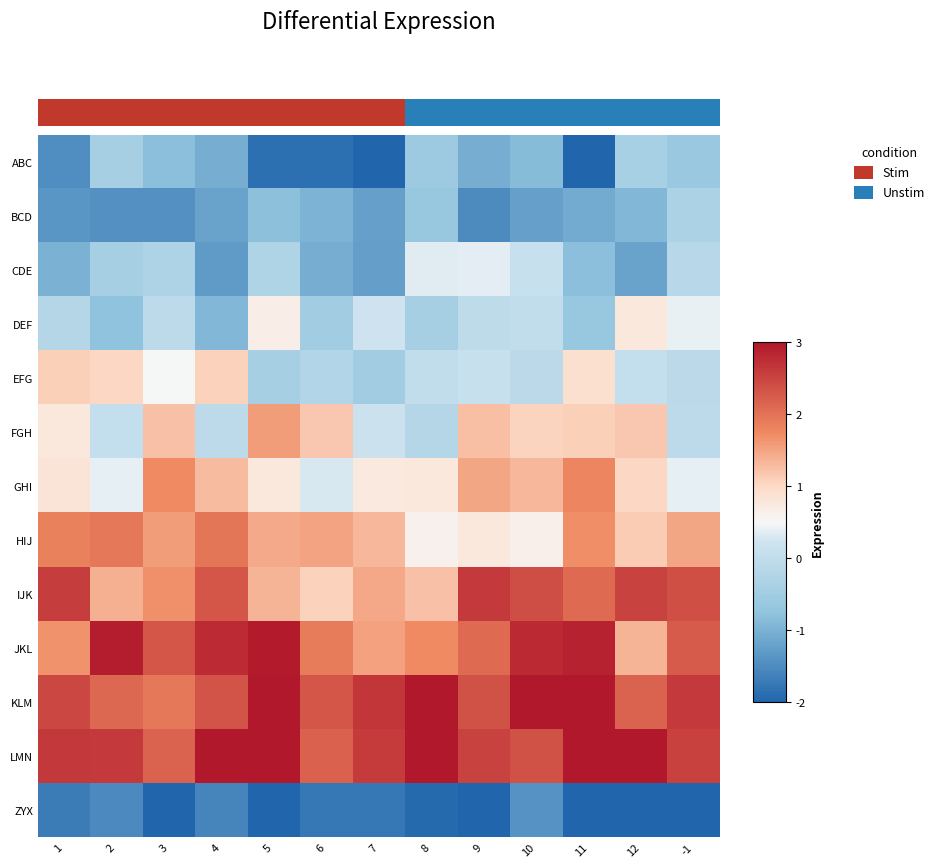

Count the number of categories in the chart.

13